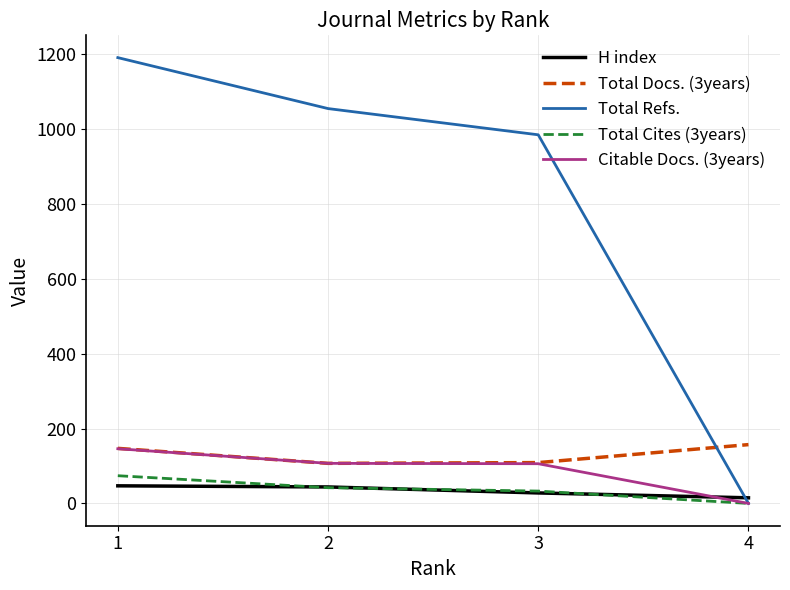

True or false: Total Docs. (3years) and H index intersect in this chart.

False